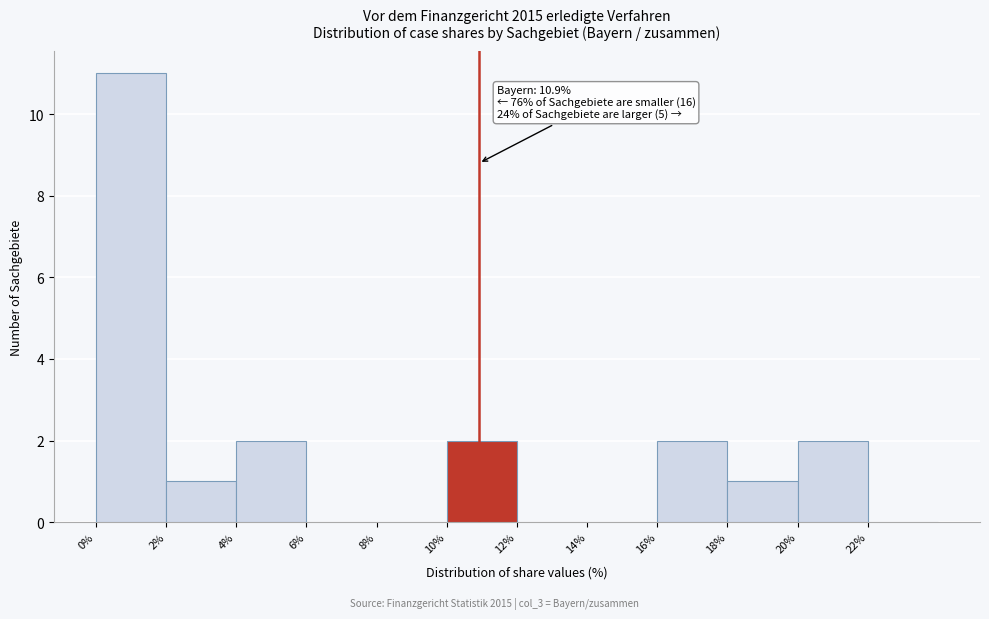

Which range on the x-axis has the tallest bar?

0 to 2